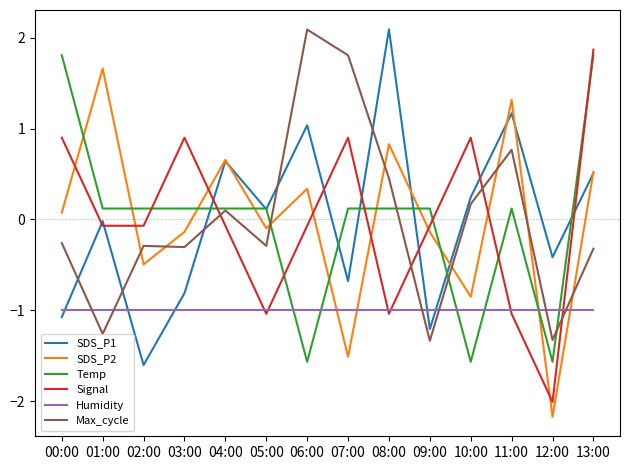

At 07:00, list the series in order from largest to smallest.

Max_cycle, Signal, Temp, SDS_P1, Humidity, SDS_P2